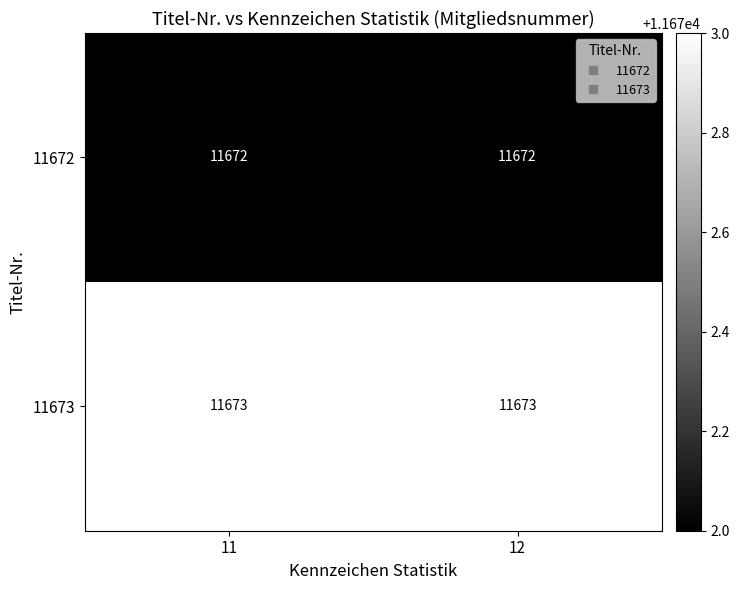

At how many categories does at least one series exceed 11672?

2